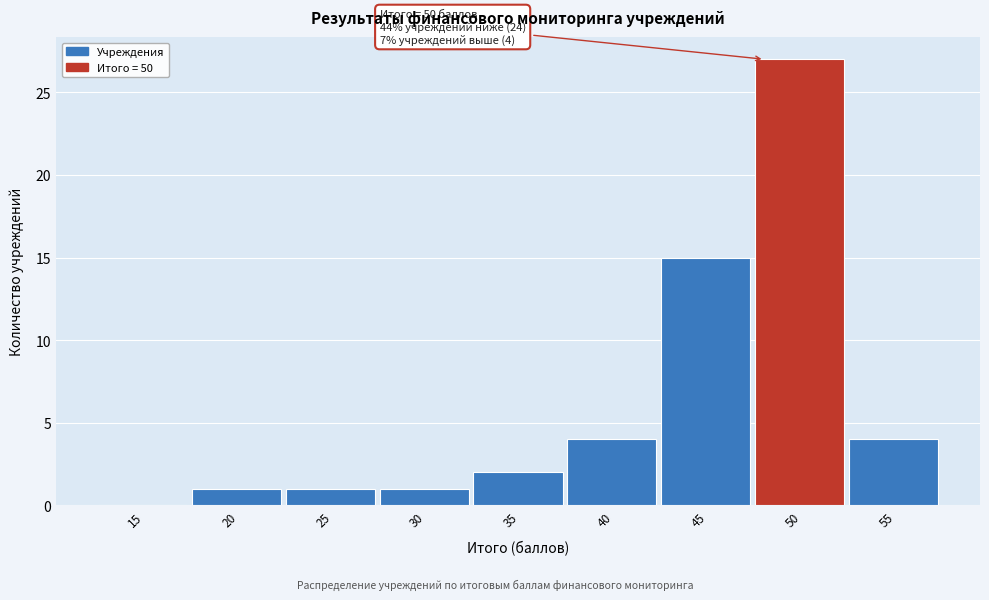

Reading right to left, extract all data points from this chart.

55=4	50=27	45=15	40=4	35=2	30=1	25=1	20=1	15=0